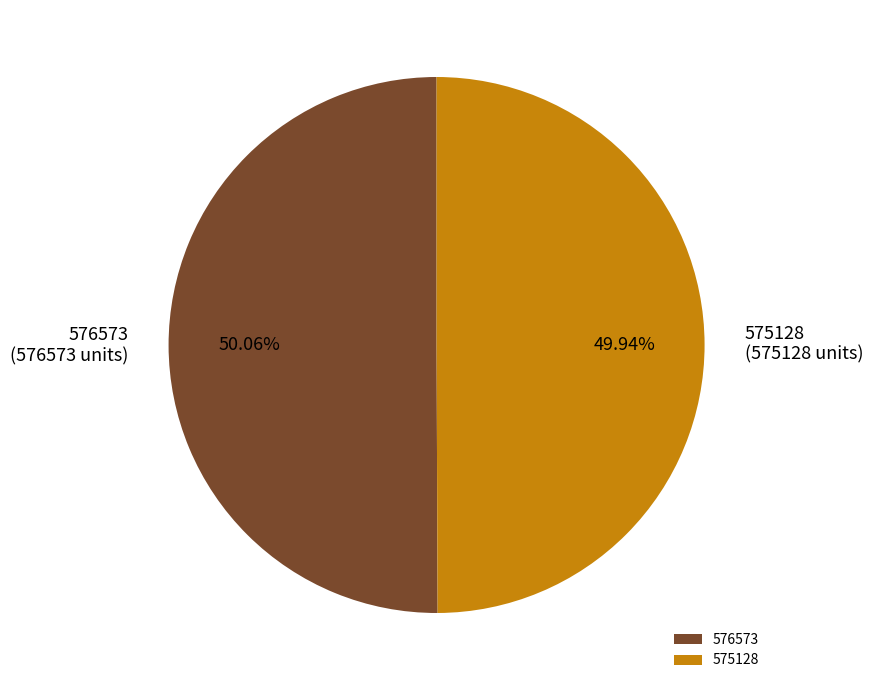

True or false: 575128 accounts for 50% of the total.

True